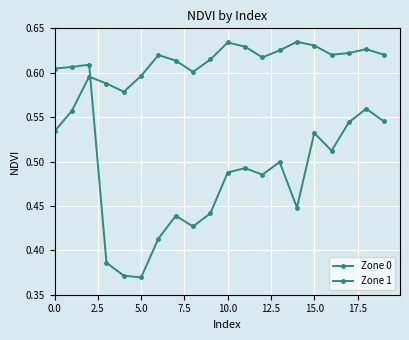

What is the value of the Zone 1 point at the 9th from the left?

0.6